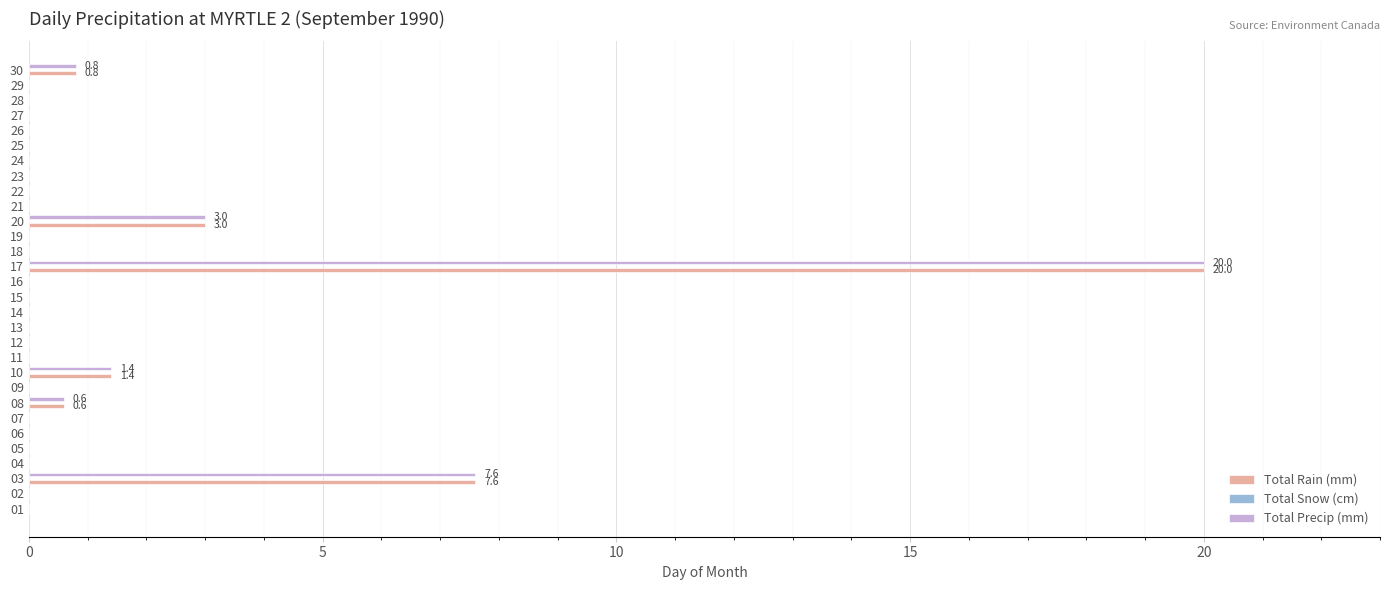

What is the total value across all series at 17?

40.0